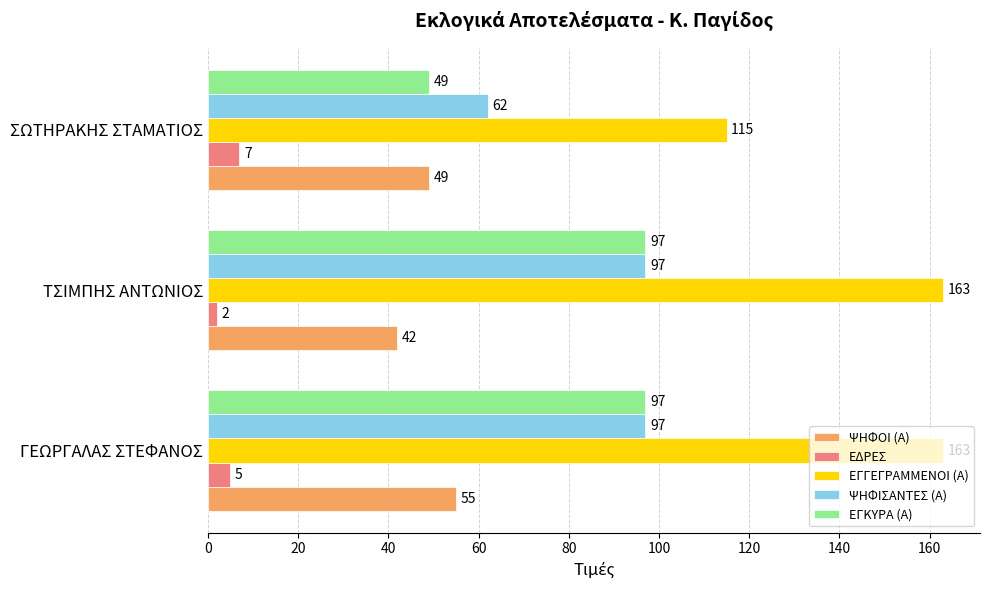

At which category is the sum across all series the highest?

ΓΕΩΡΓΑΛΑΣ ΣΤΕΦΑΝΟΣ